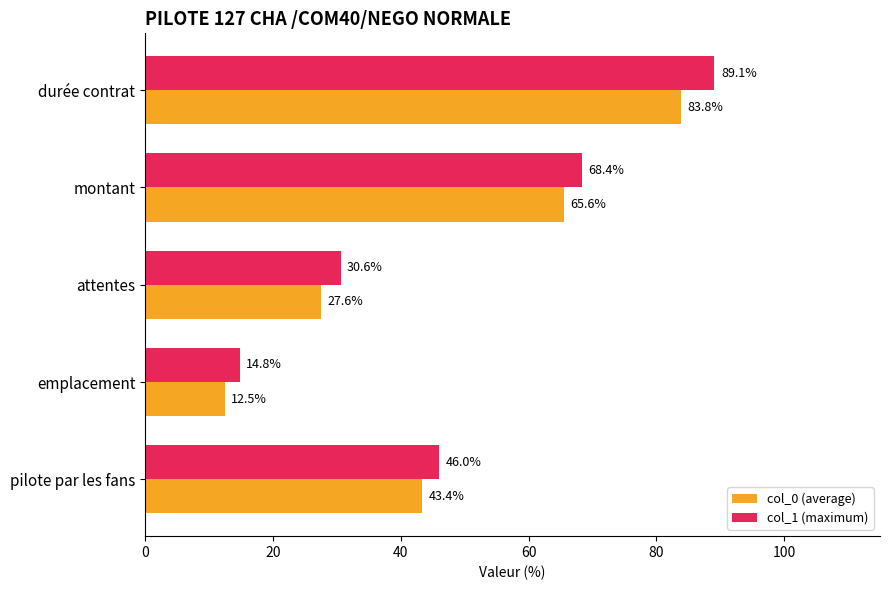

What is the minimum value shown in the chart?

12.5